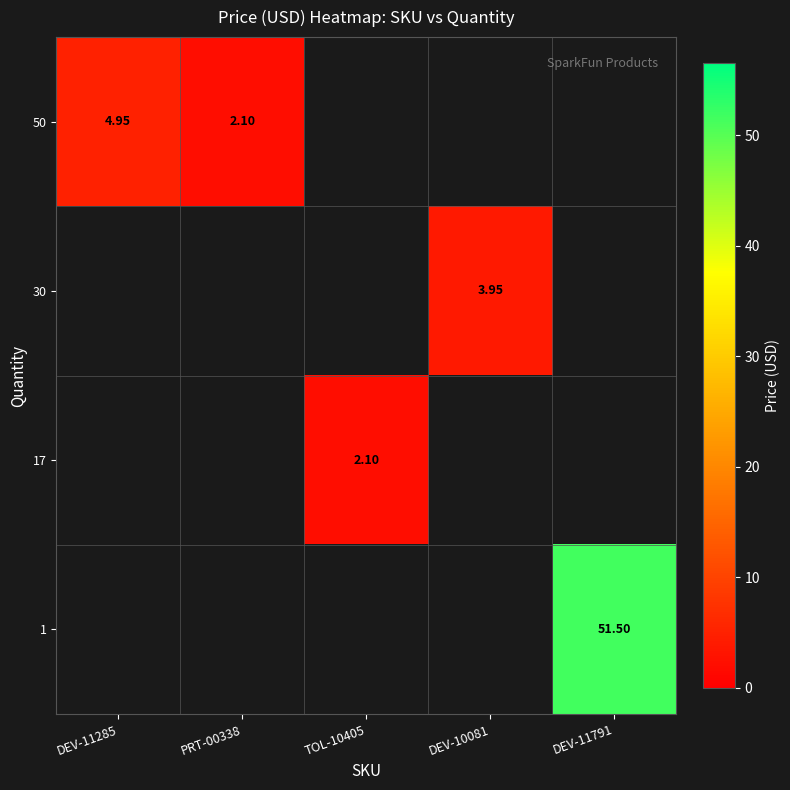

At which category does the chart reach its peak across all series?

DEV-11791